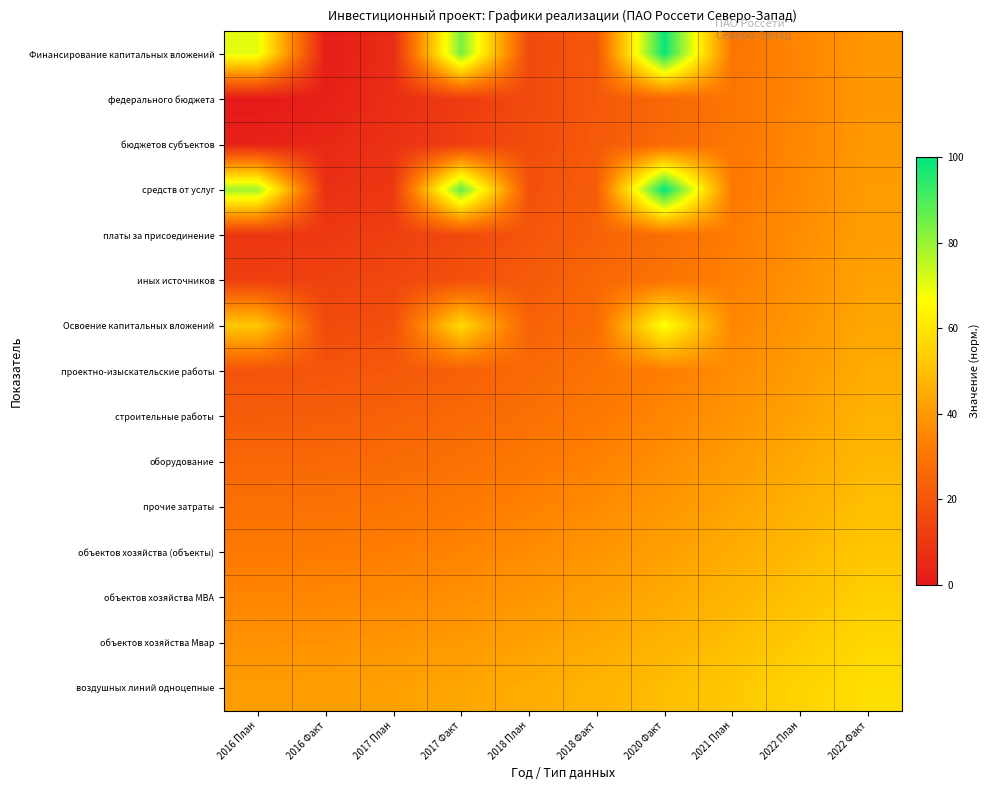

Between 2016 План and 2017 План, which is larger?

2016 План